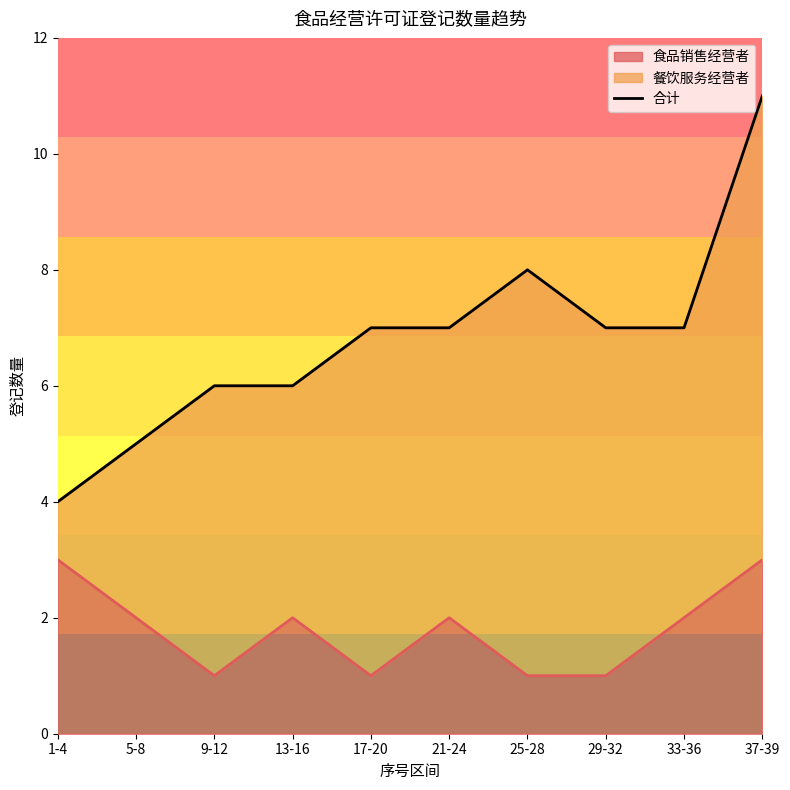

How many lines are shown in the chart?

1